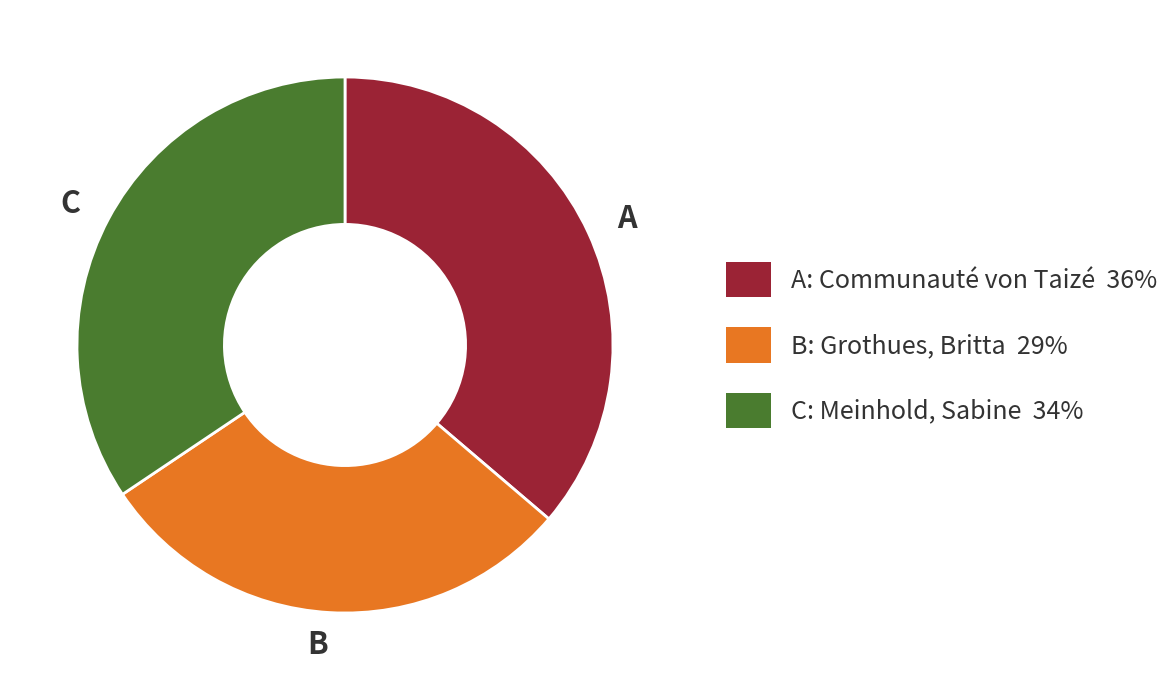

True or false: B accounts for 29% of the total.

True